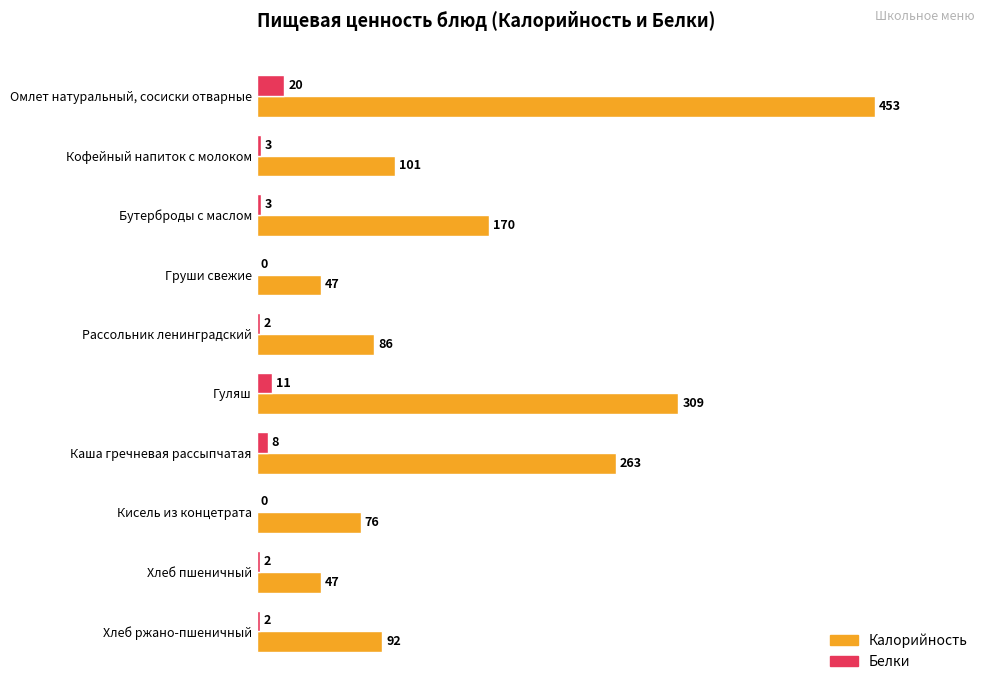

Which series changed the most between Омлет натуральный, сосиски отварные and Груши свежие?

Калорийность